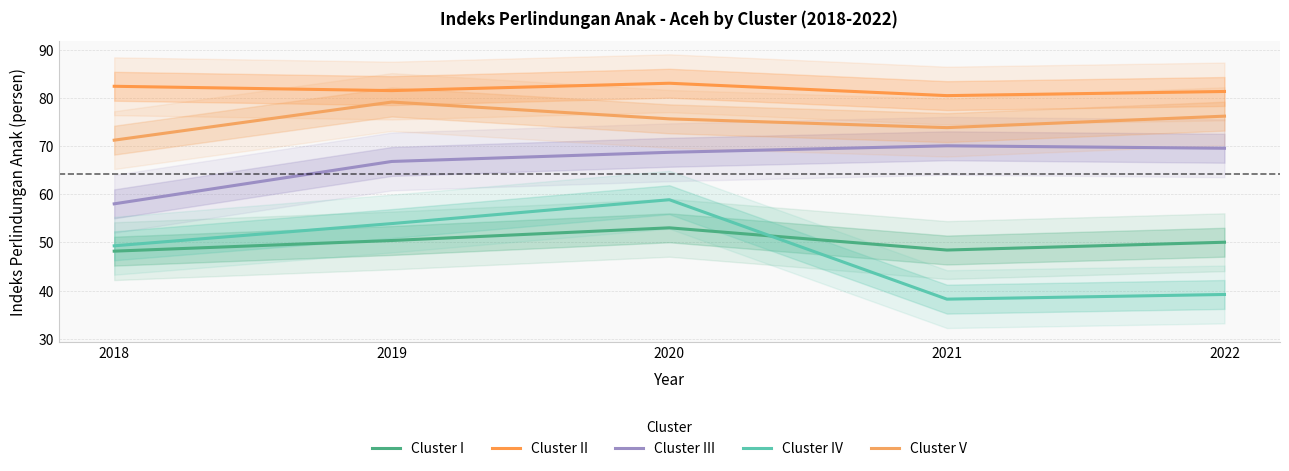

How many data points in Cluster V are less than 75?

2